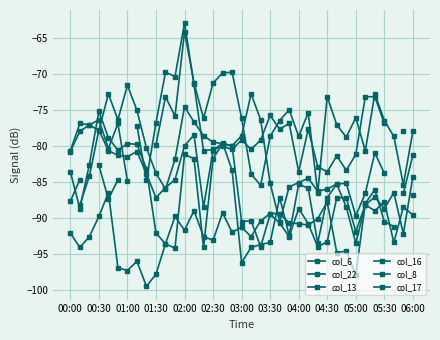

How many data points does each series have?

37